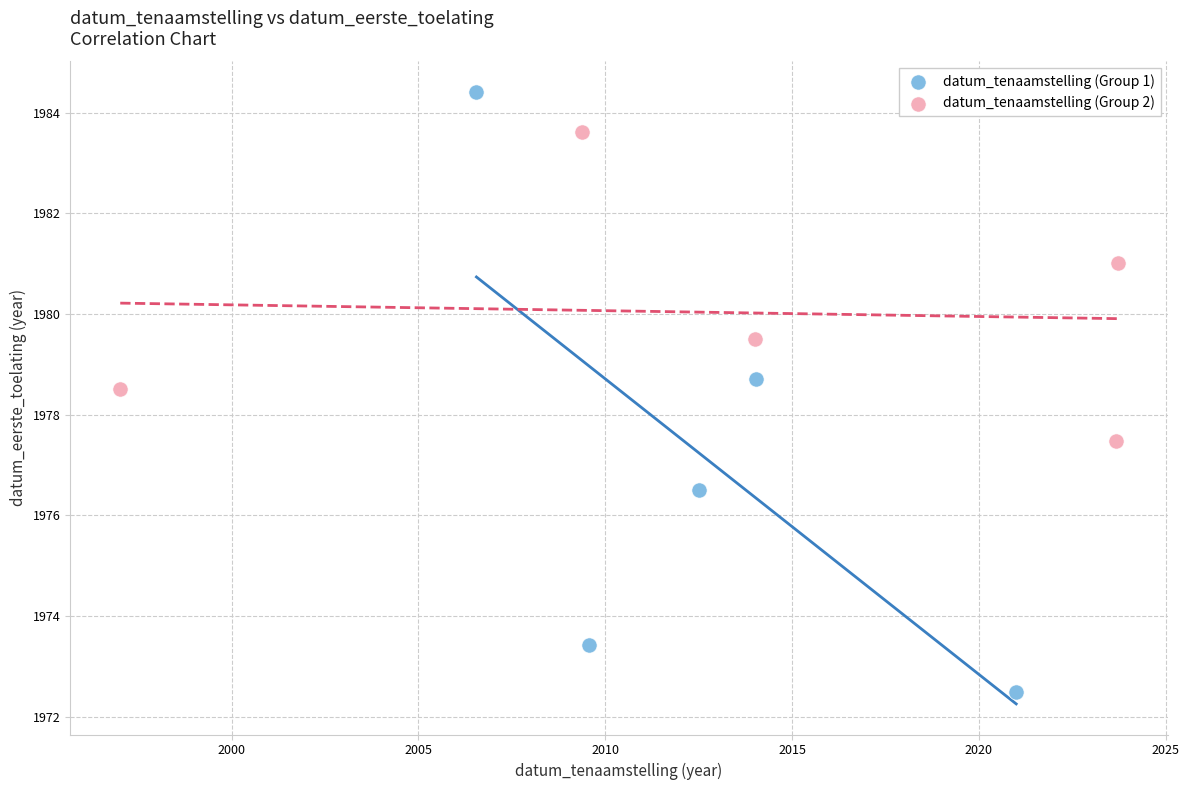

Which series reaches the minimum Y coordinate?

datum_tenaamstelling (Group 1)